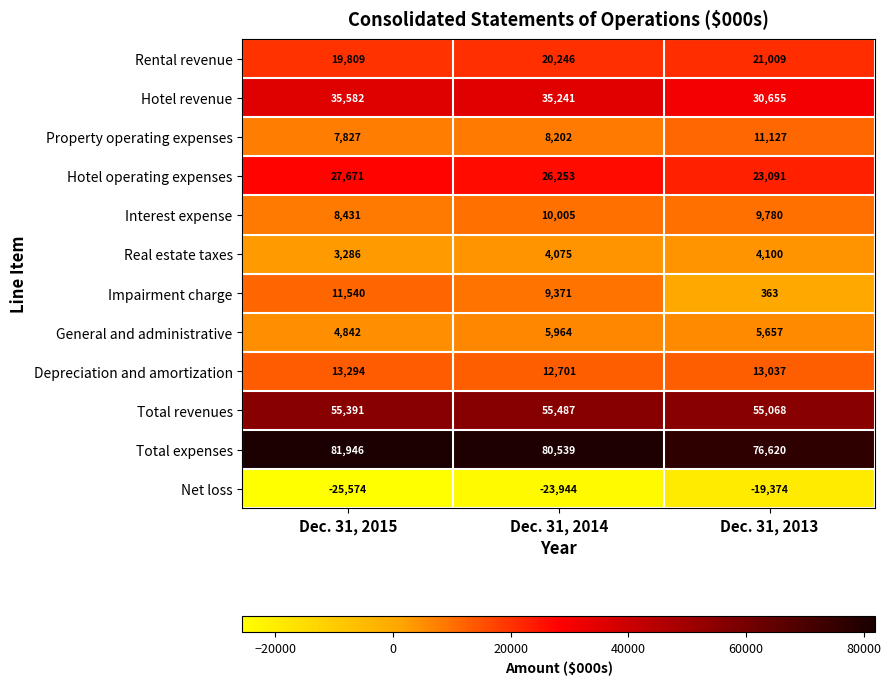

What is the difference between the maximum and second lowest values in the Rental revenue series?

763